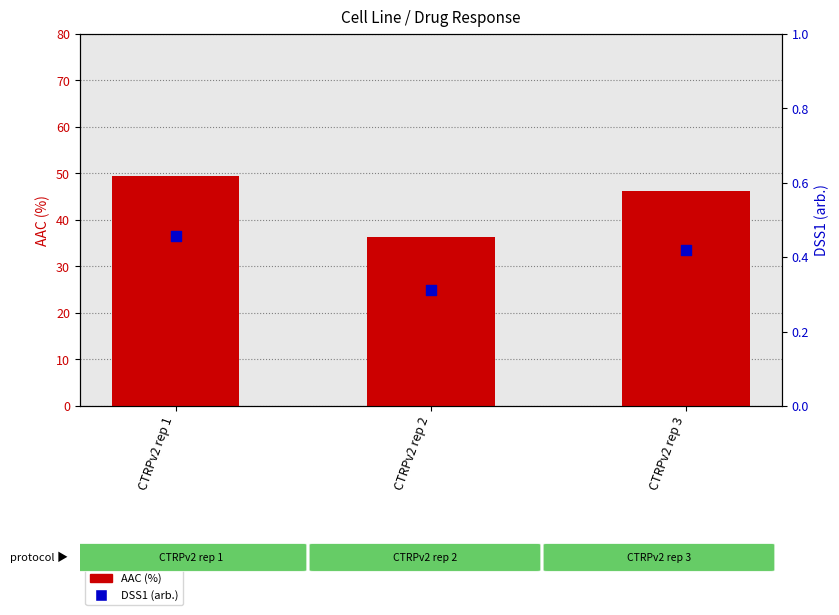

Is the value of AAC (%) at CTRPv2 rep 2 greater than the value of DSS1 (arb.) at CTRPv2 rep 3?

Yes